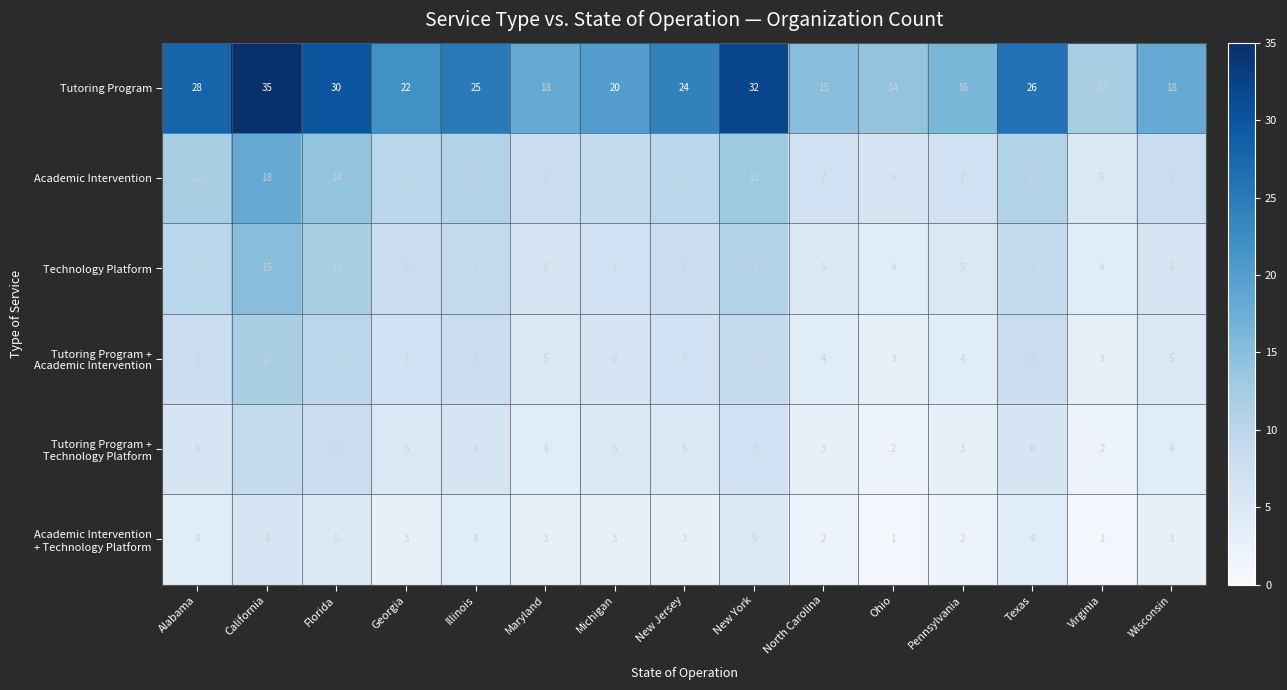

What is the spread (max minus min) of values at Illinois?

21